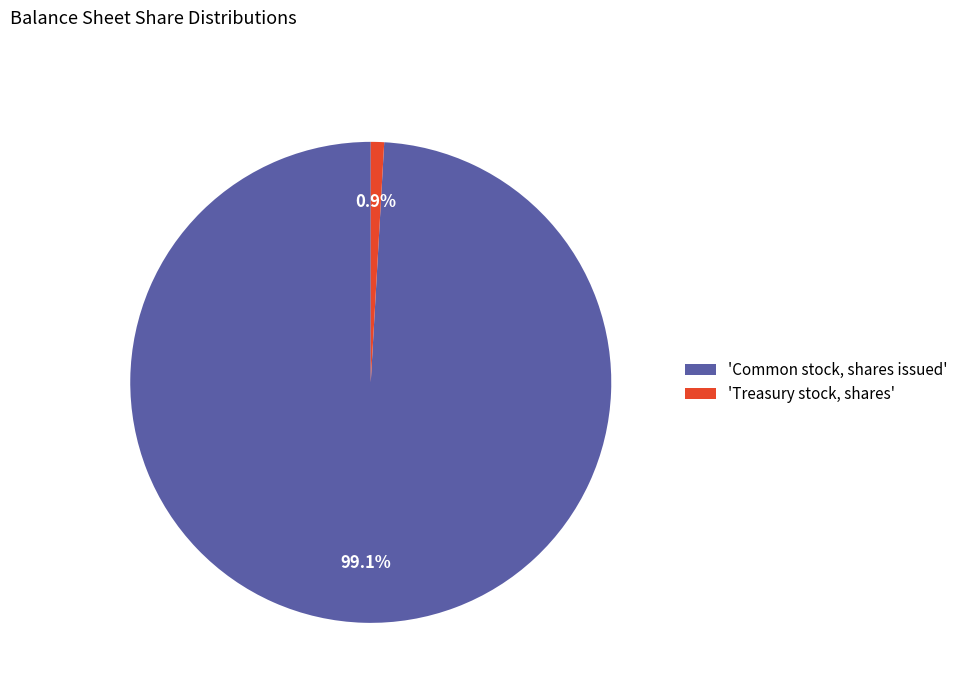

Count the number of slices in the pie.

2